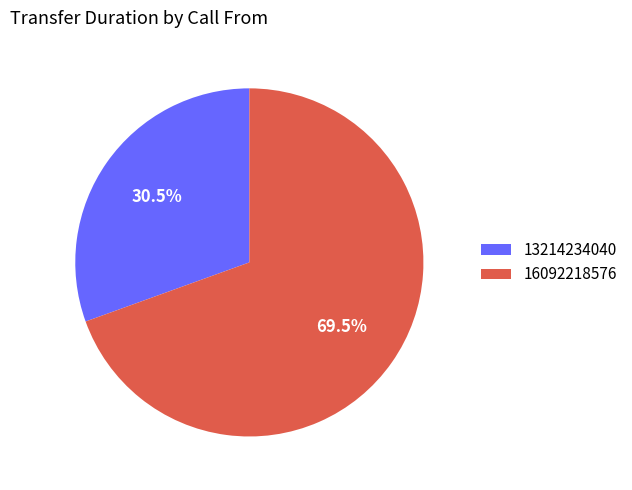

How many segments does this pie chart have?

2